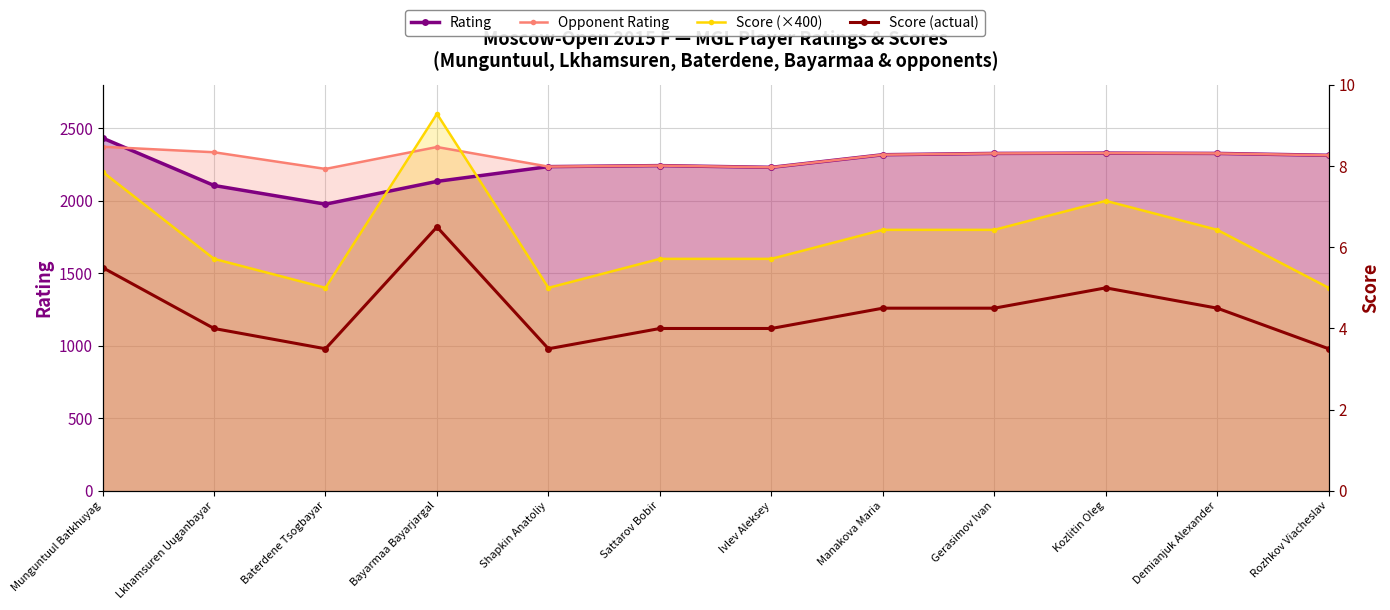

In Score (actual), how many points are lower than both neighbors (excluding endpoints)?

2